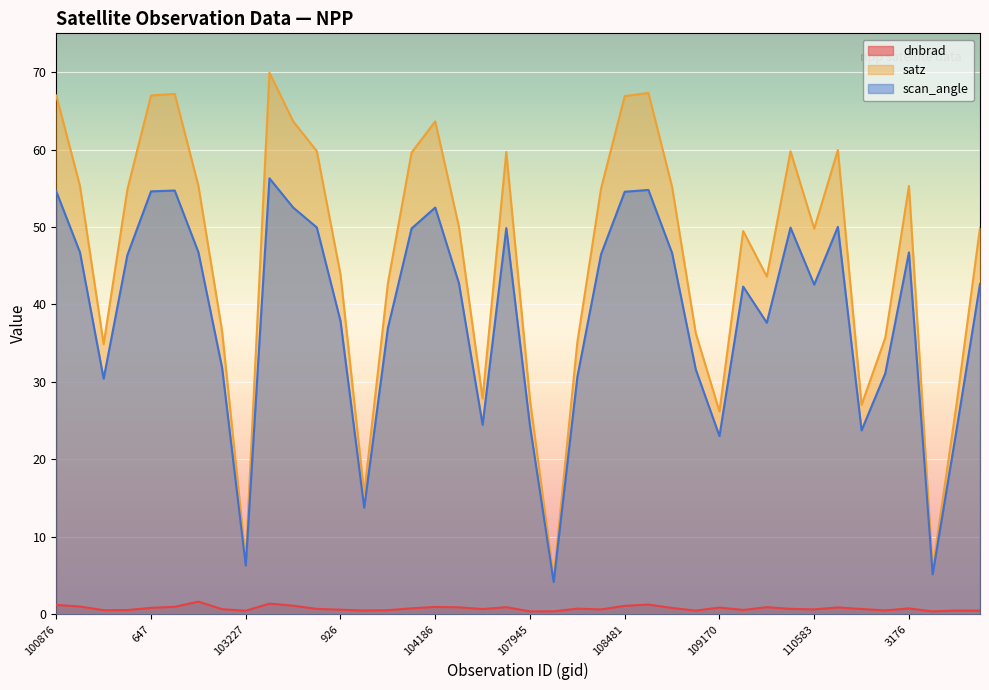

What is the difference between the highest and lowest values at 108481?

65.8